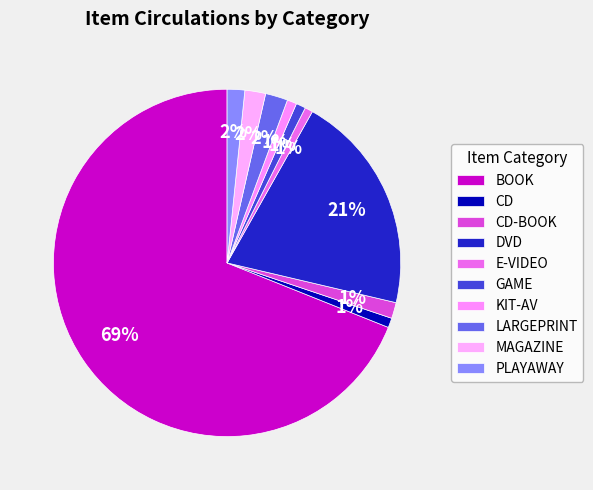

How much of the chart is everything except BOOK?

31.1%